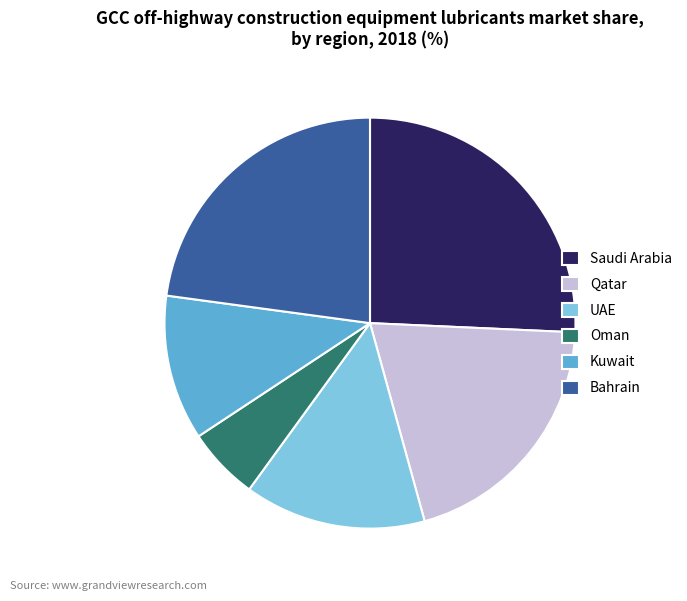

Which slice is the largest?

Saudi Arabia